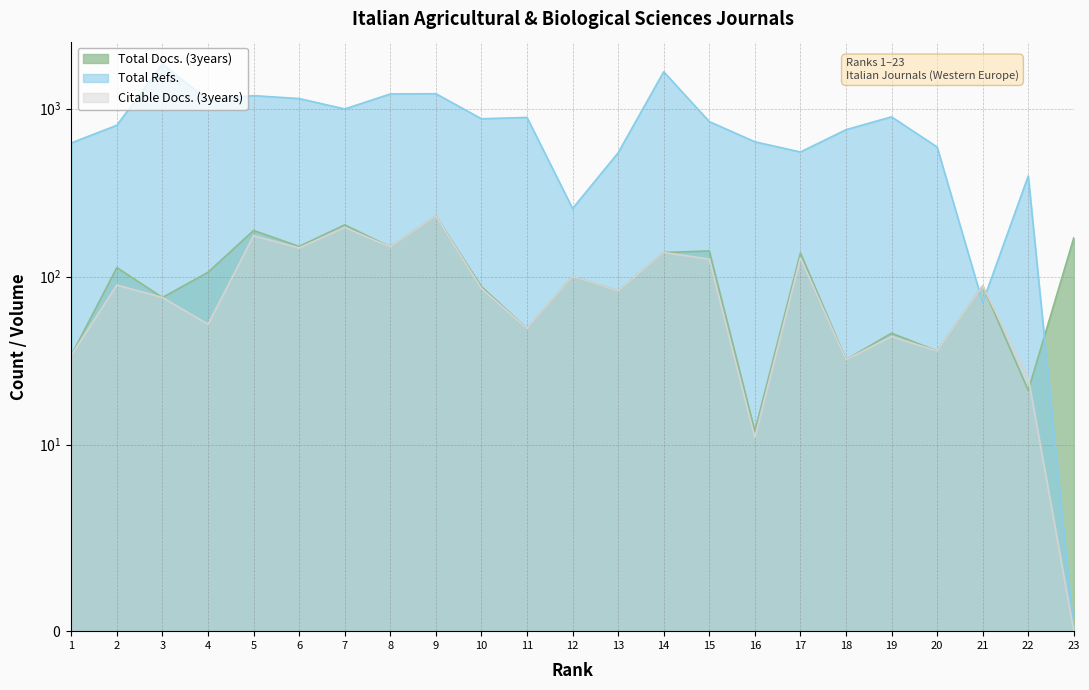

True or false: Citable Docs. (3years) has a value of 22 at 2.

False